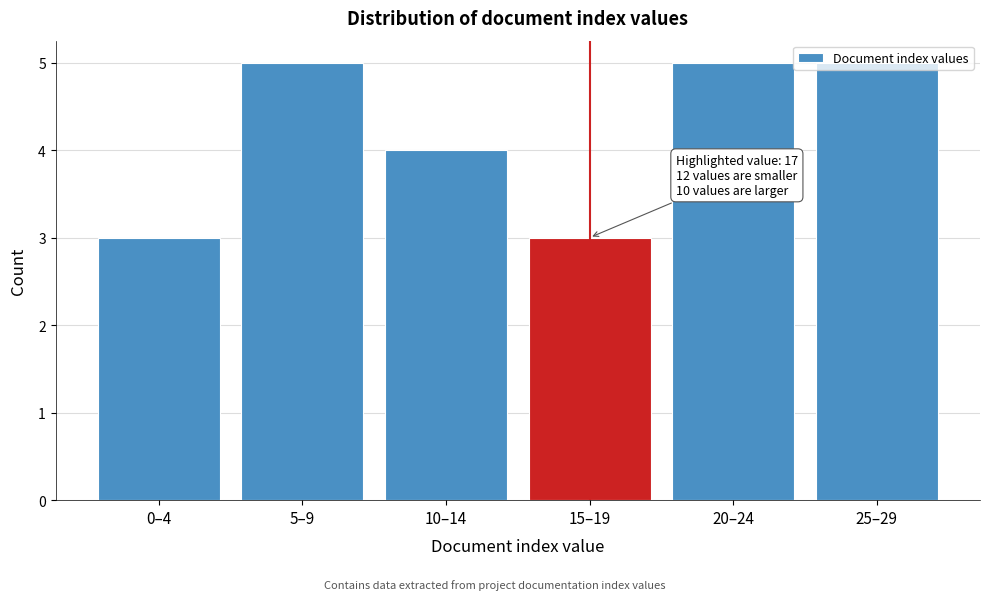

What is the smallest value displayed?

3